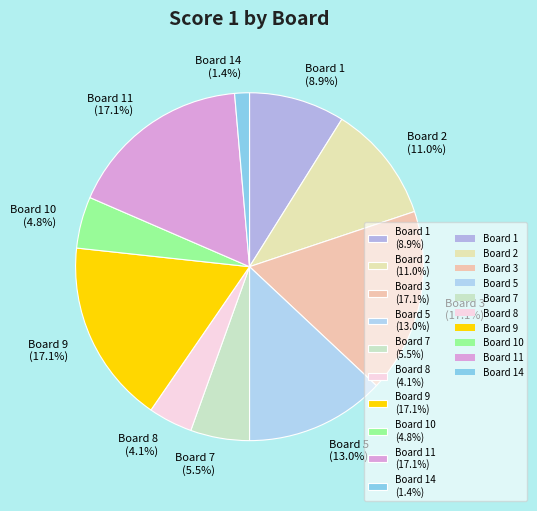

Approximately how many times larger is the value at Board 9 (17.1%) compared to Board 3 (17.1%)?

1.0